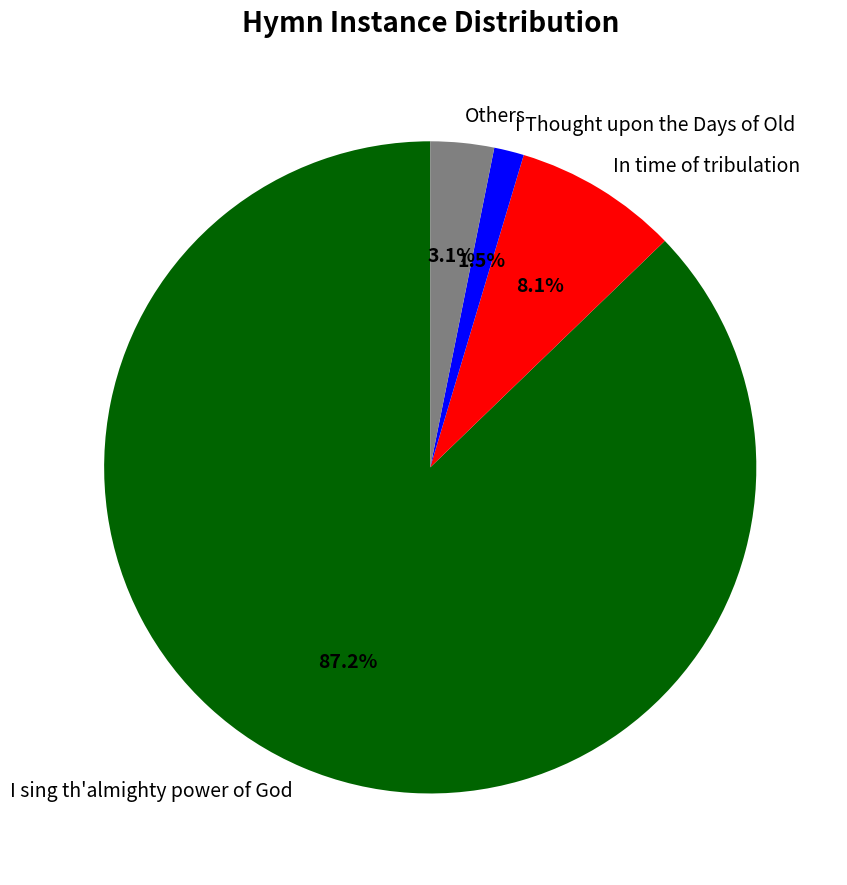

Do Others and In time of tribulation together represent more than half of the pie?

No